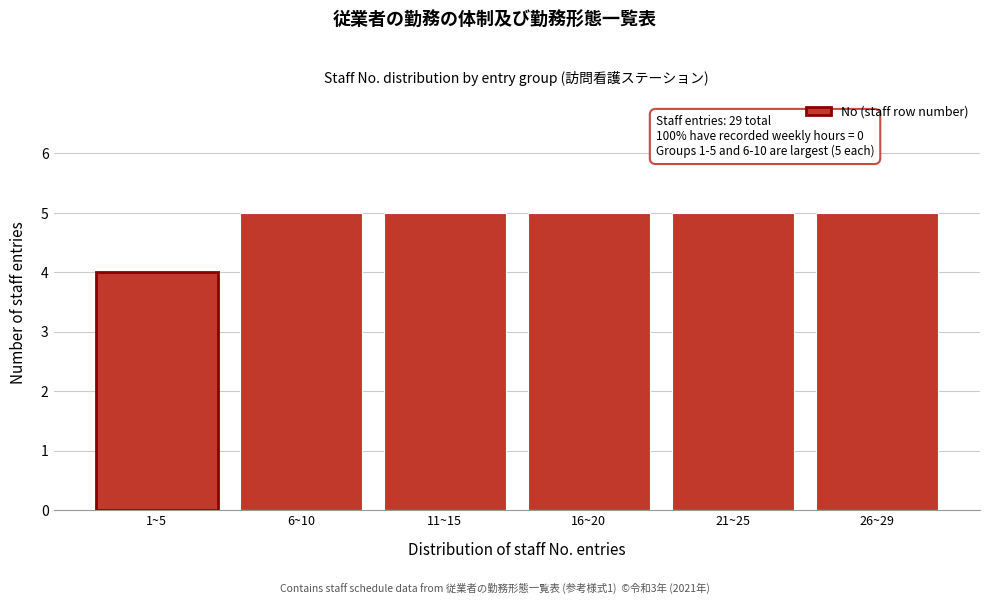

Reading left to right, list all the values displayed in this chart.

4	5	5	5	5	5